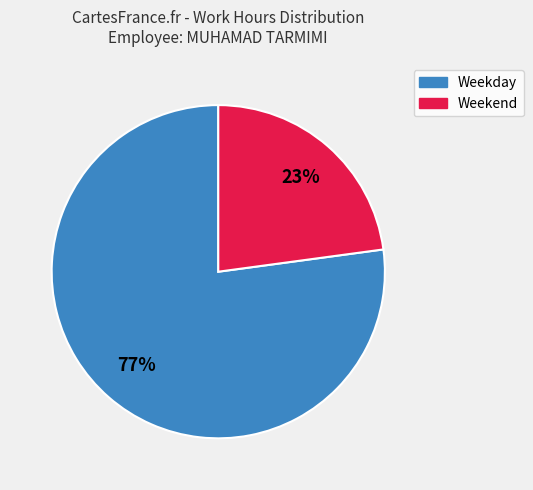

To the nearest percent, what is the difference between the largest and smallest slice percentages?

54%